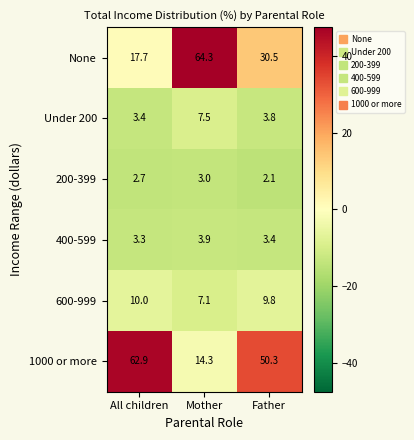

Between All children and Father, which series saw the biggest shift?

None